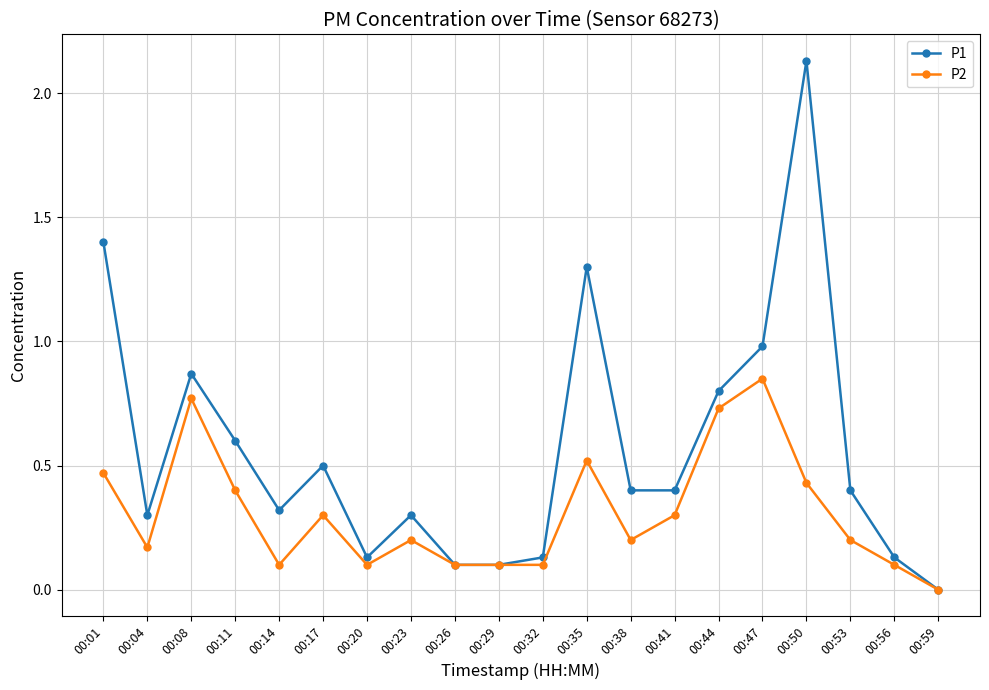

Is this an area chart (filled region under the line)?

No